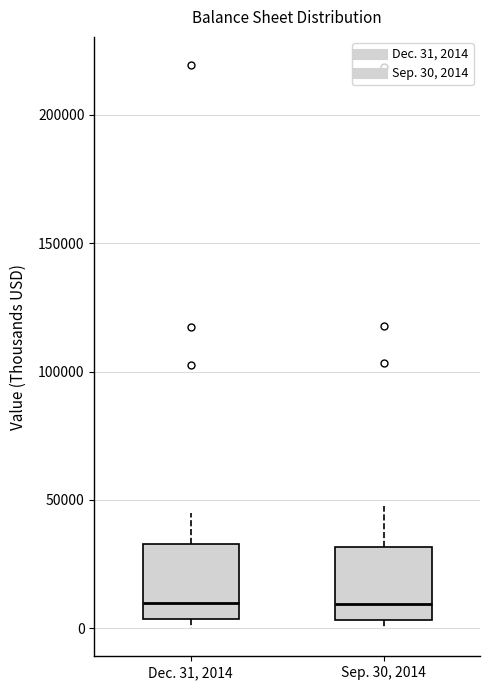

Reading left to right, read every box against the y-axis: the position of its median line, the range the box covers, and the ends of its whiskers. The values are not printed on the chart, so give them approximately, as read against the axis.

Dec. 31, 2014: median 10000, box 5000 to 35000, whiskers 0 to 45000
Sep. 30, 2014: median 10000, box 5000 to 30000, whiskers 0 to 45000